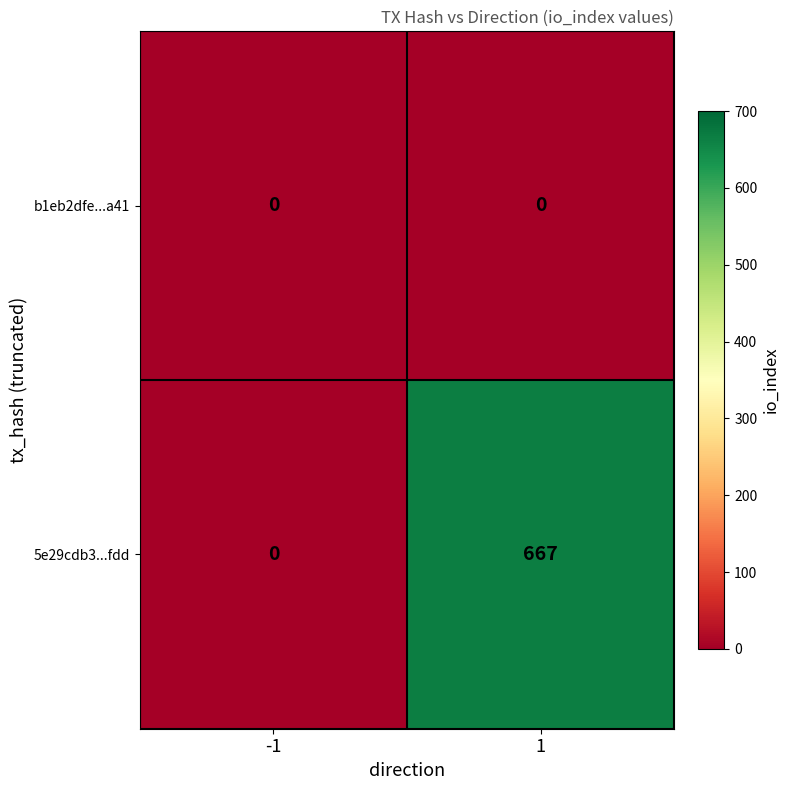

Between -1 and 1, which series saw the biggest shift?

5e29cdb3...fdd